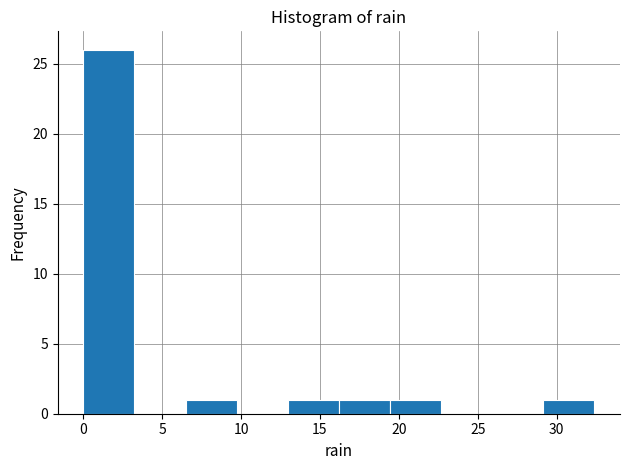

Reading left to right, transcribe this chart: for each bar, give the range it covers on the x-axis and its height. Neither the bar edges nor the heights are printed on the chart, so give them approximately, as read against the axes.

0.0 to 3.0: 26
3.0 to 6.5: 0
6.5 to 9.5: 1
9.5 to 13.0: 0
13.0 to 16.0: 1
16.0 to 19.5: 1
19.5 to 22.5: 1
22.5 to 26.0: 0
26.0 to 29.0: 0
29.0 to 32.5: 1